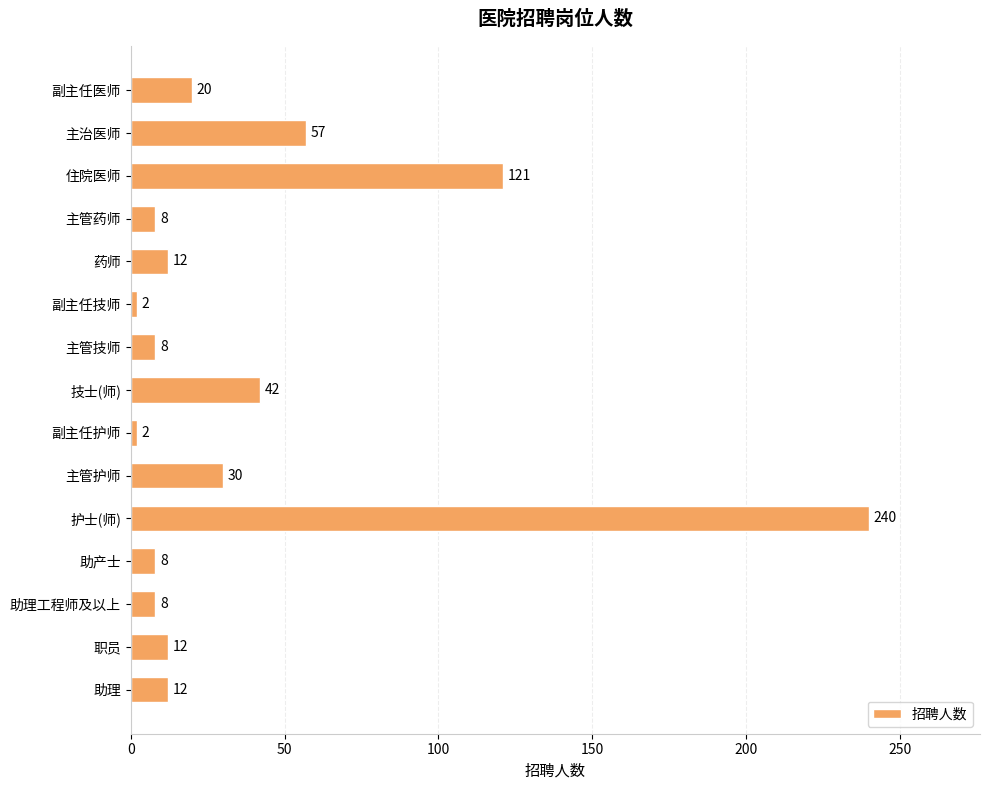

Is it true that the value at 助理 is 12?

True